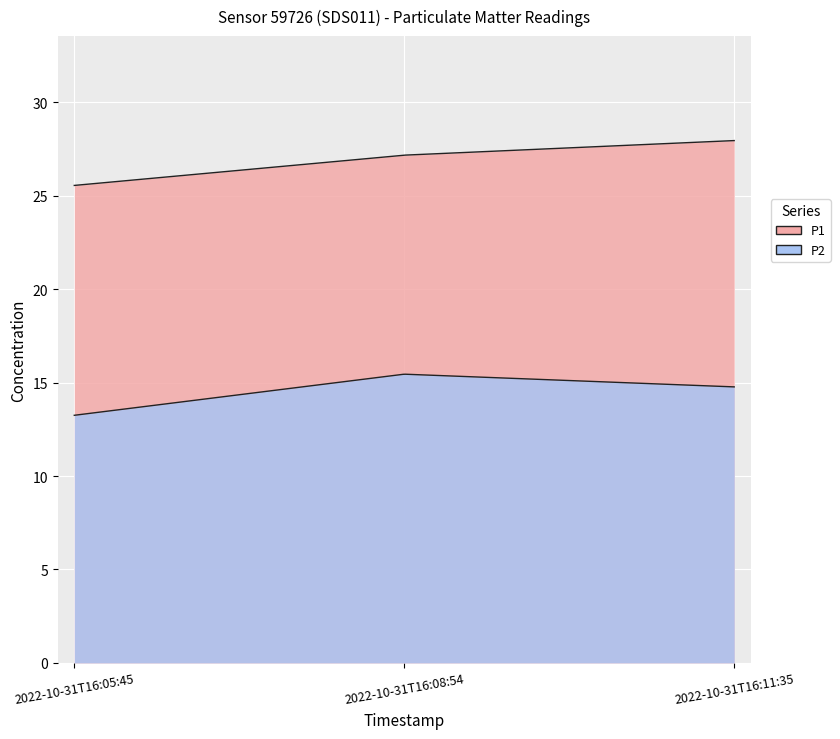

Reading right to left, extract all data points from this chart.

P1: 2022-10-31T16:11:35=27.9	2022-10-31T16:08:54=27.2	2022-10-31T16:05:45=25.6
P2: 2022-10-31T16:11:35=14.8	2022-10-31T16:08:54=15.4	2022-10-31T16:05:45=13.2